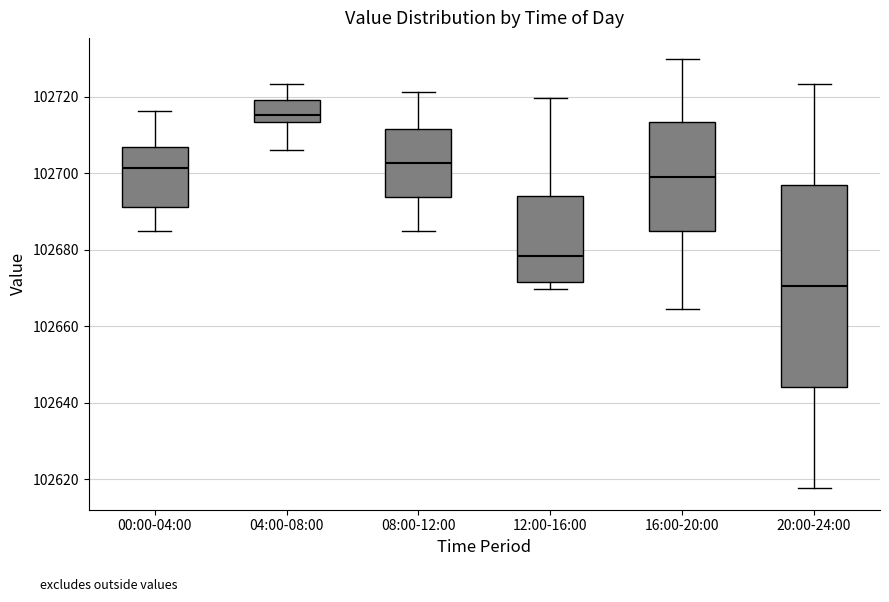

Where does the median line of the box for 12:00-16:00 sit on the y-axis? The values are not printed on the chart, so give them approximately, as read against the axis.

102678